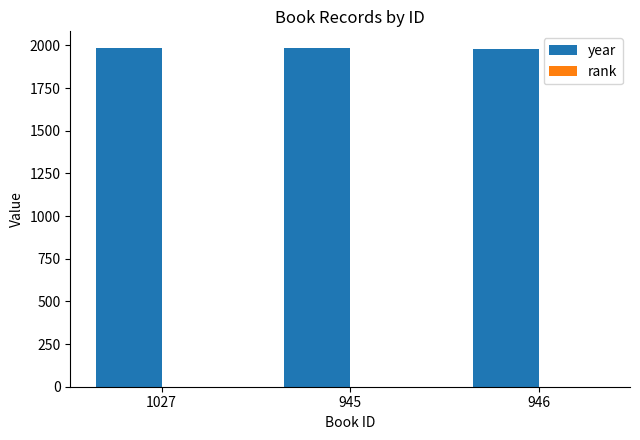

True or false: year has a value of 1233 at 1027.

False